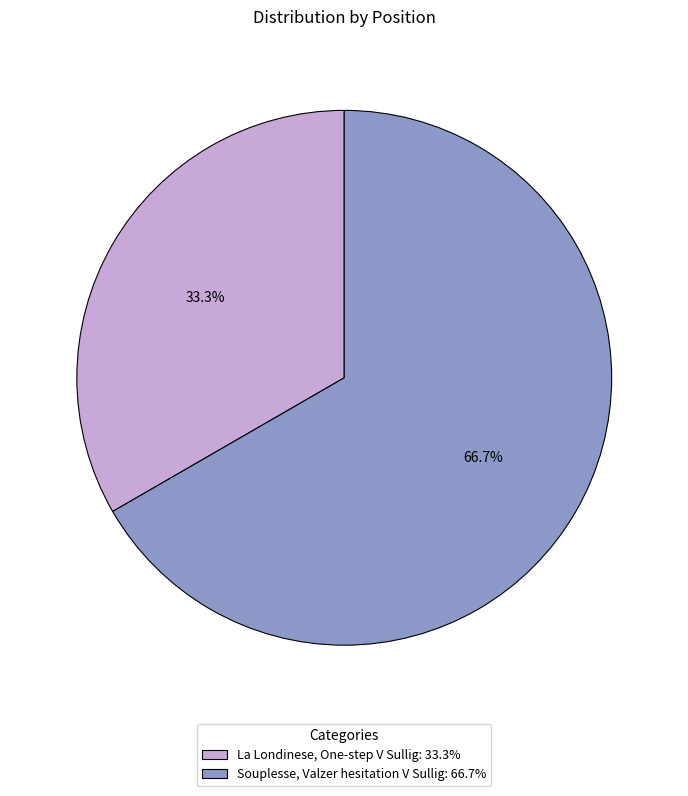

What is the ratio of the value at La Londinese, One-step V Sullig to the value at Souplesse, Valzer hesitation V Sullig?

0.5